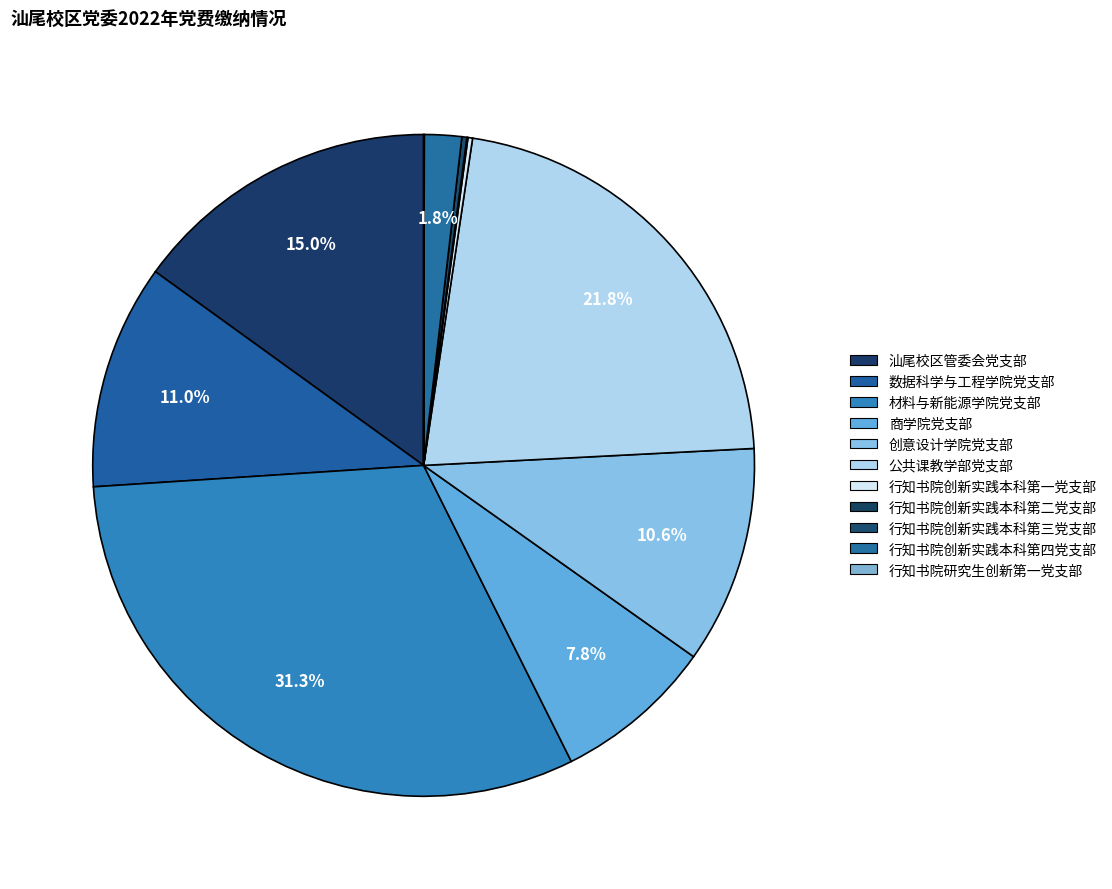

Which category has the smallest portion of the pie?

行知书院研究生创新第一党支部